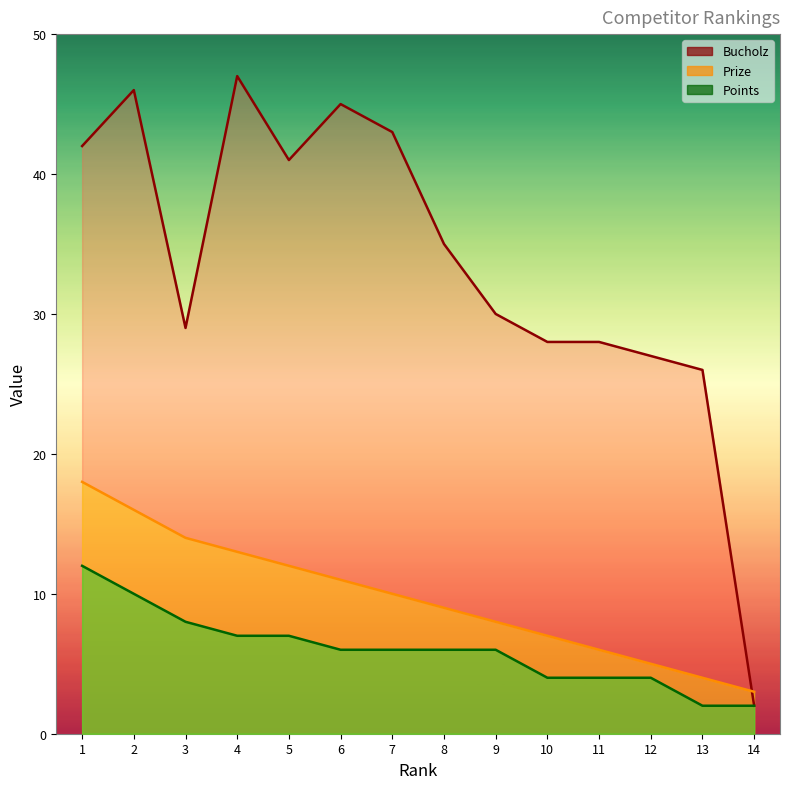

Which series changed the most between 12 and 13?

Points